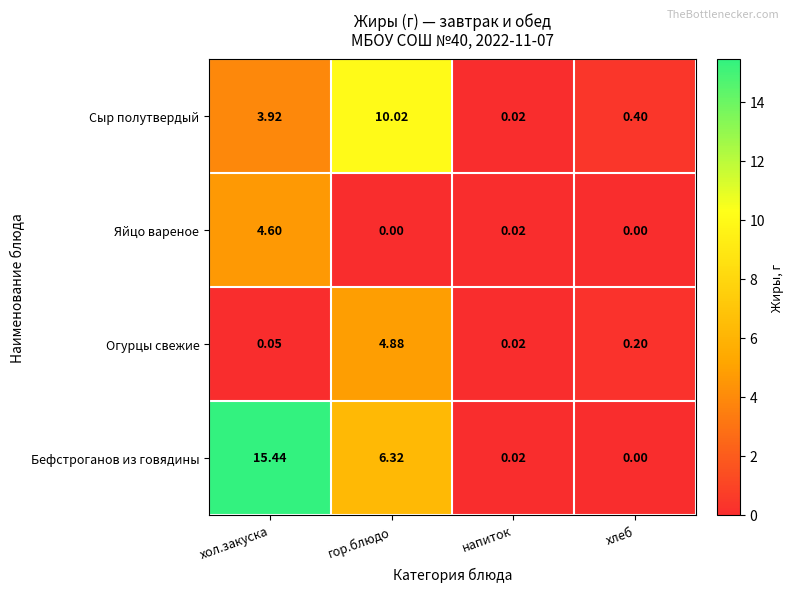

At which label is Огурцы свежие closest to 2?

хлеб